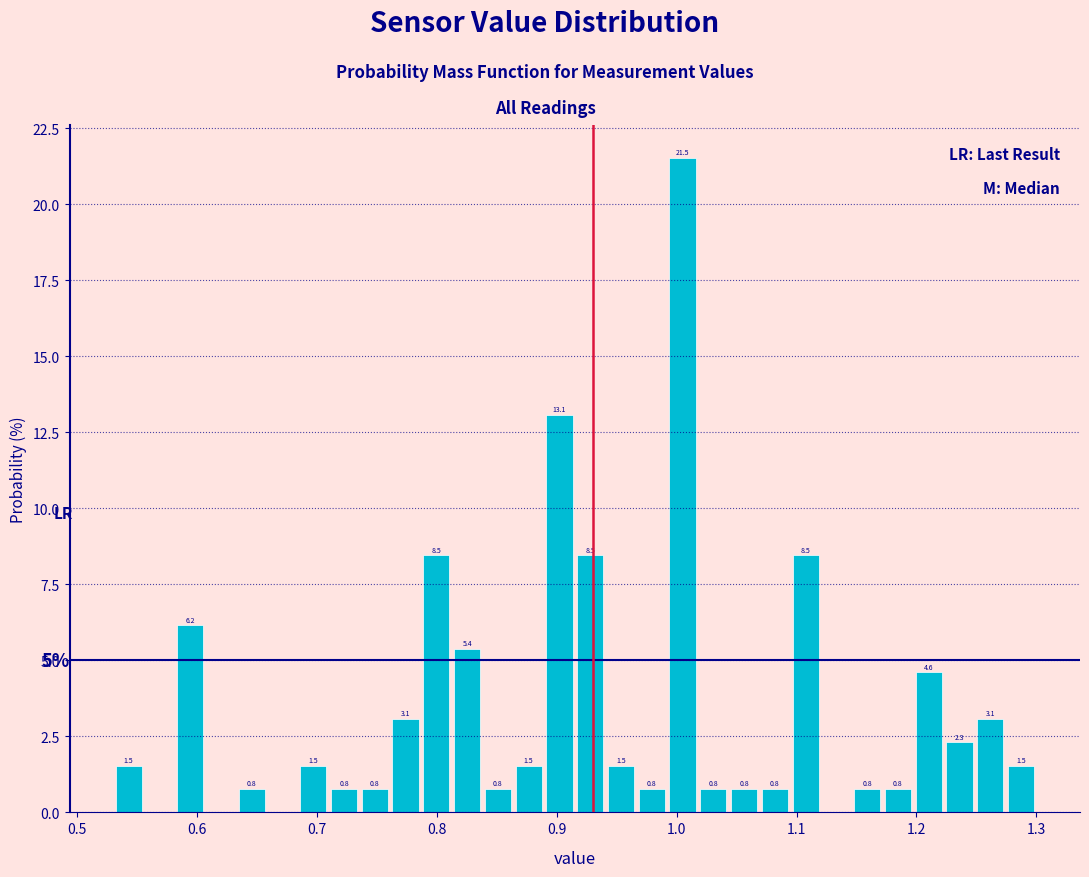

Around what value on the x-axis is the tallest bar? Give the approximate position of its centre, as read against the axis.

1.00